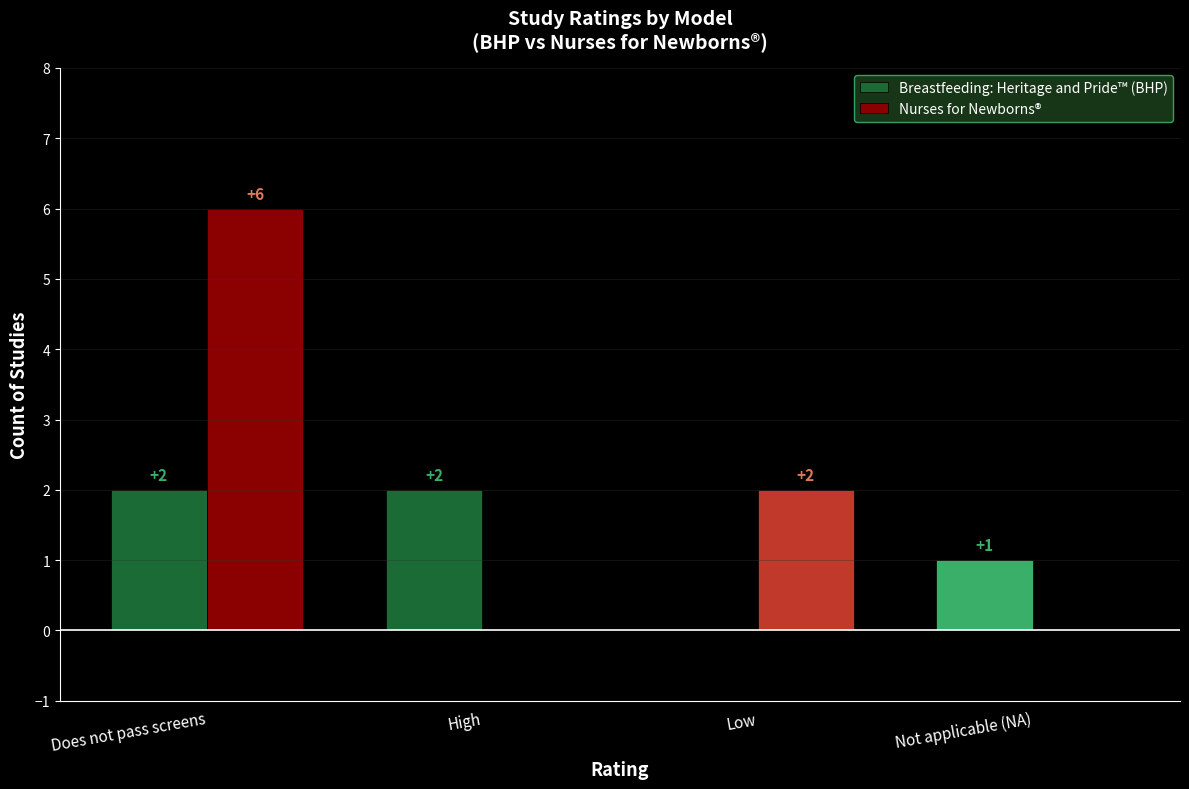

What is the approximate value of Breastfeeding: Heritage and Pride™ (BHP) at Does not pass screens?

2